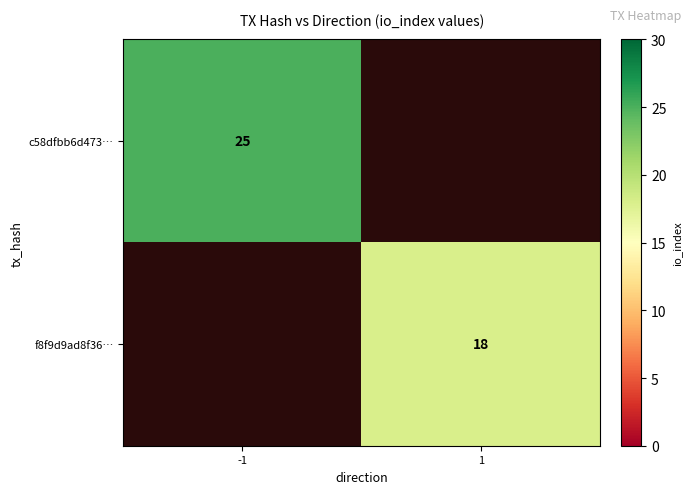

The value of f8f9d9ad8f36… at 1 is 8. True or false?

False